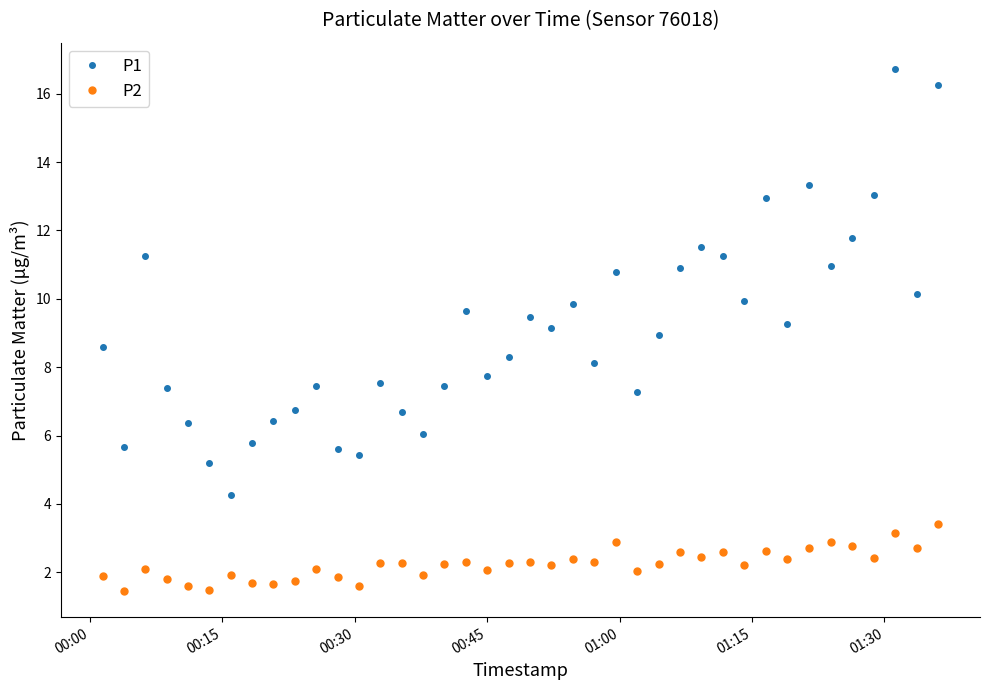

True or false: P1 and P2 intersect in this chart.

False